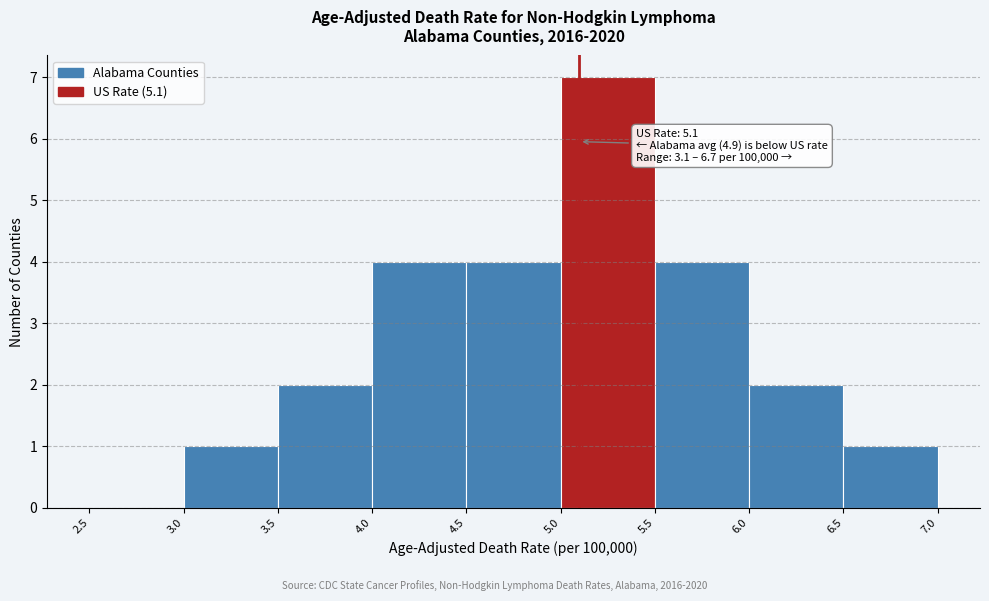

Which range on the x-axis has the tallest bar?

5.0 to 5.5